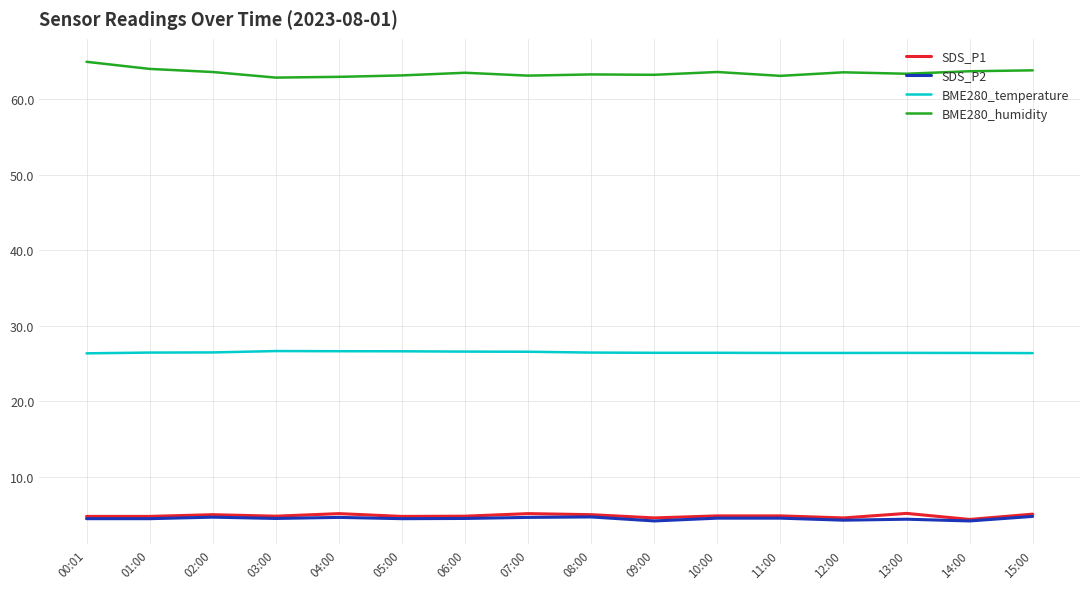

Does the chart display data point markers on the line(s)?

No